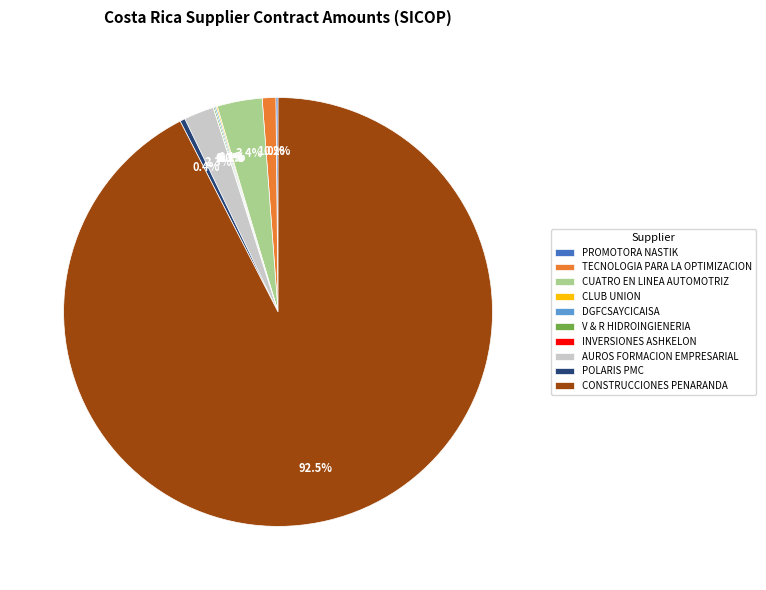

How much of the chart is everything except POLARIS PMC?

99.6%